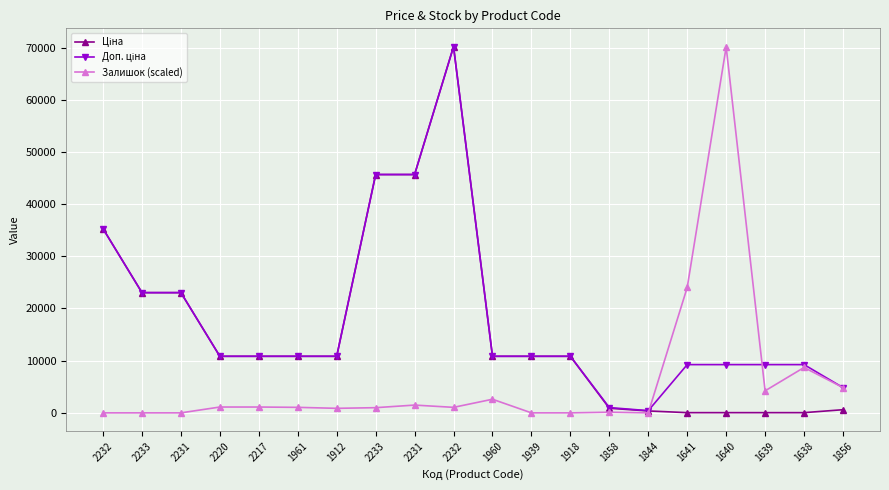

True or false: Залишок (scaled) has a value of 1361.4 at 1912.

False